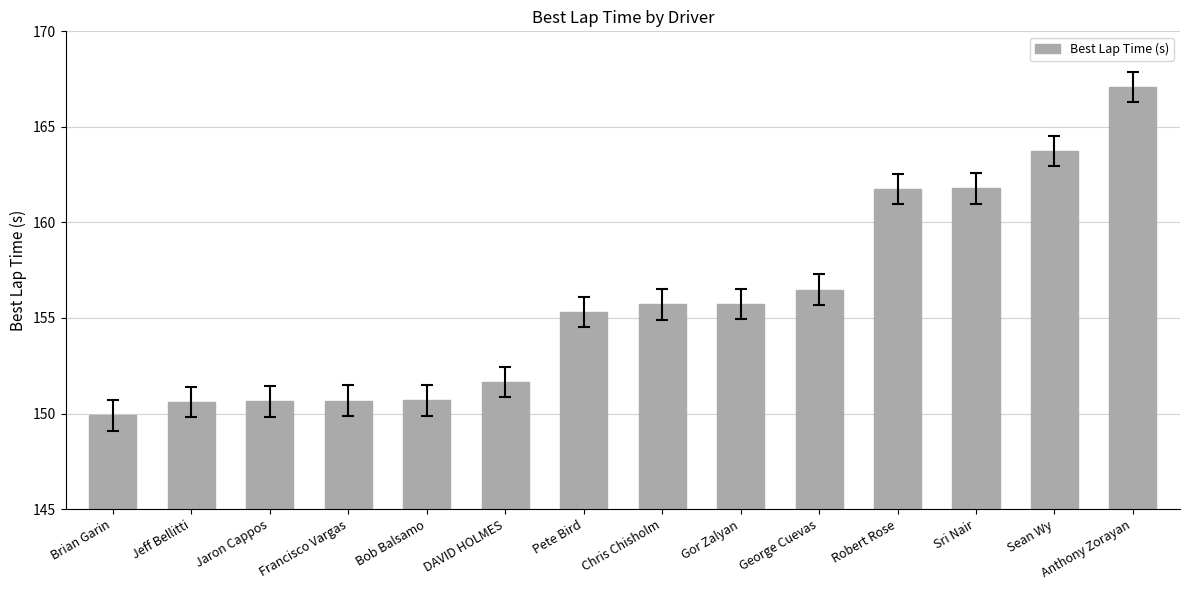

How many values exceed 155?

8